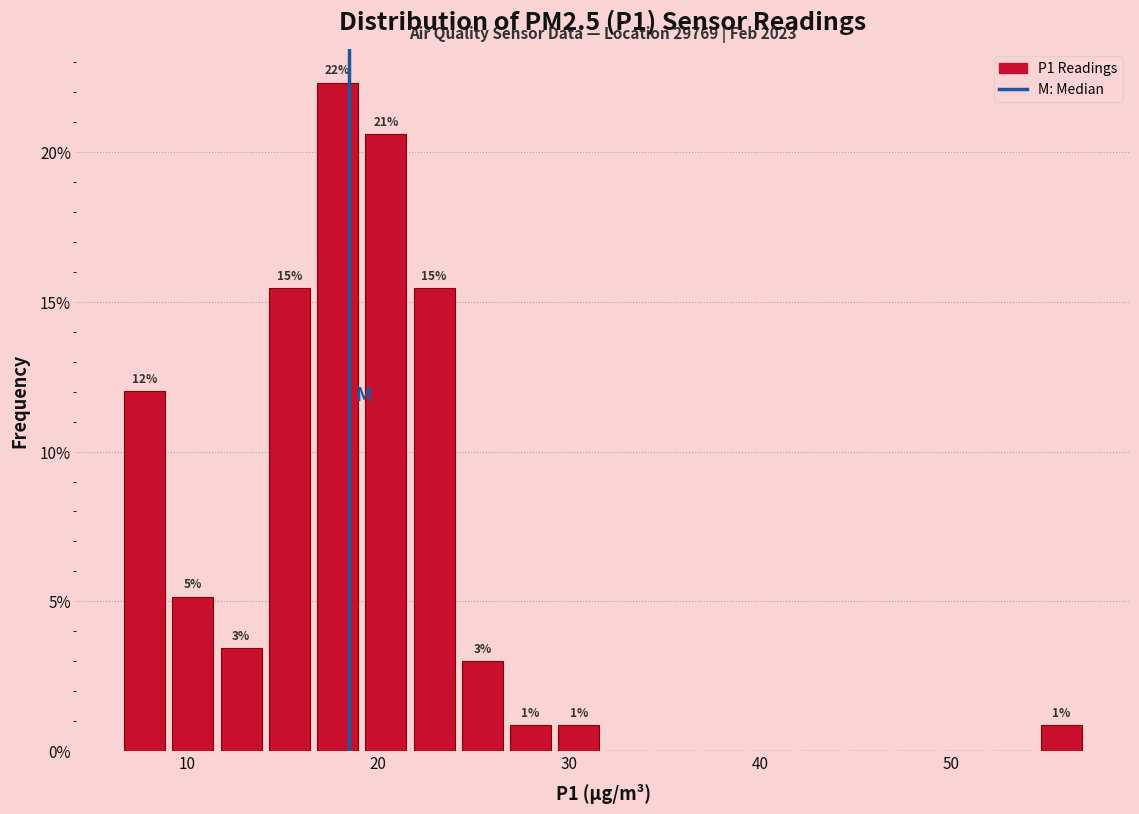

Read against the x-axis, roughly where is the centre of the tallest bar?

18